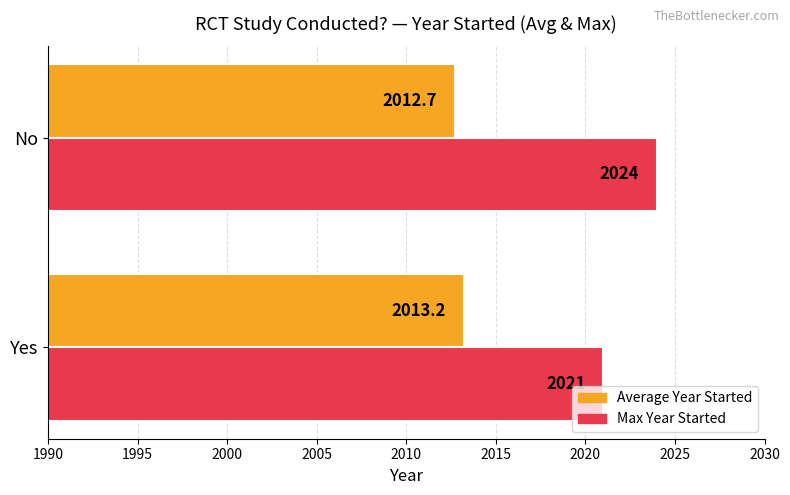

What is the average value of the Average Year Started series?

2013.0